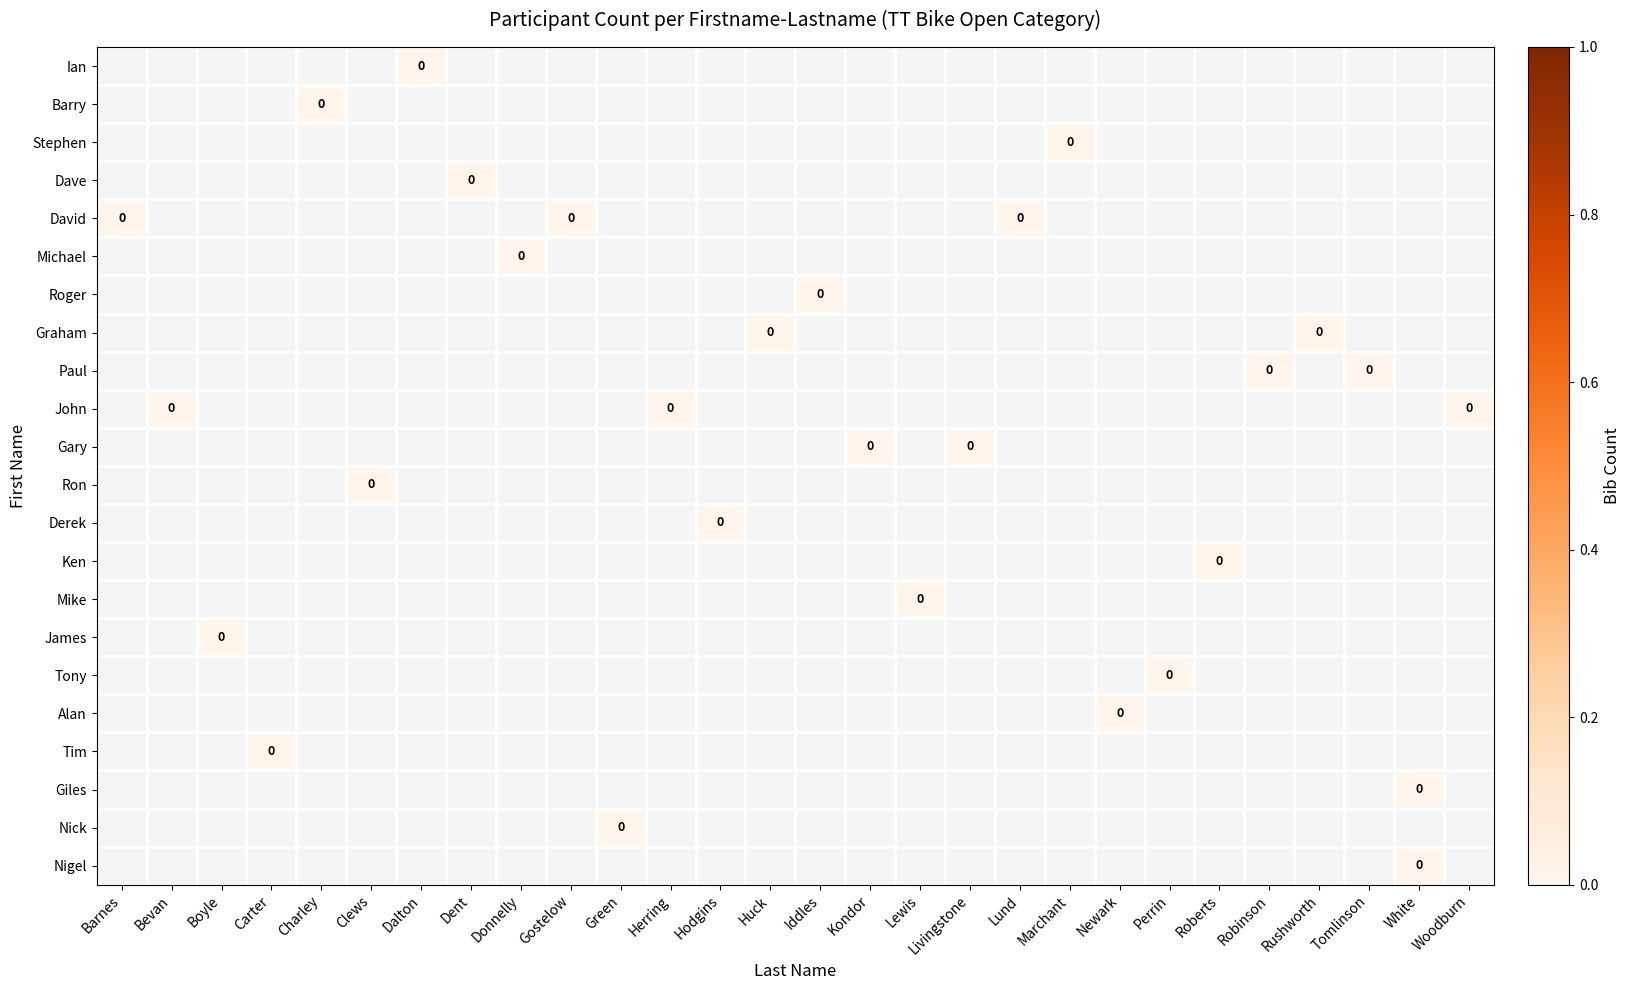

Between Boyle and Dalton, which is larger?

Dalton